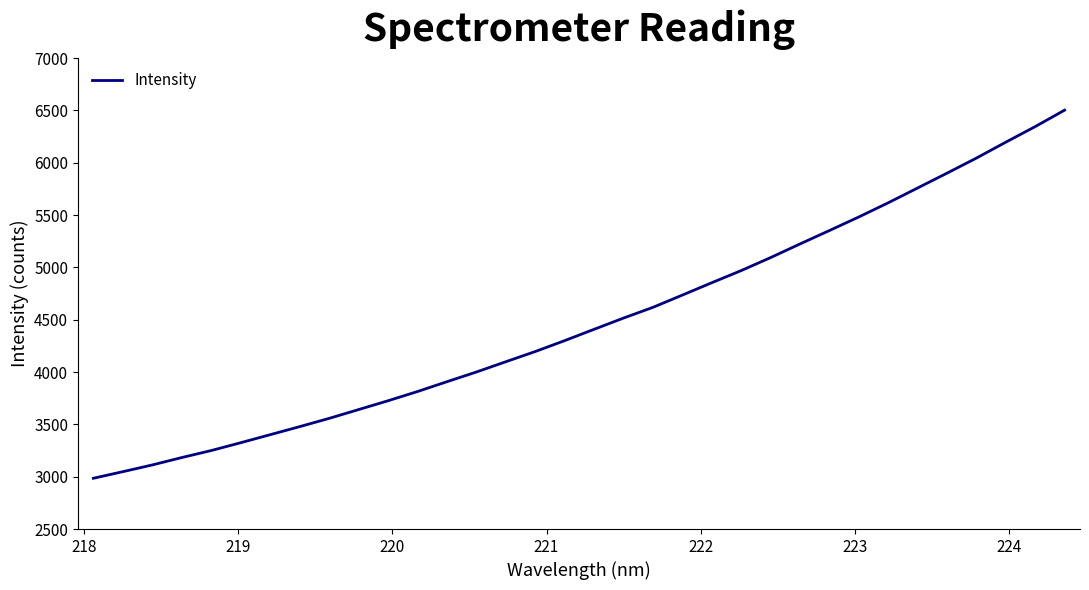

What is the greatest value displayed?

6503.2